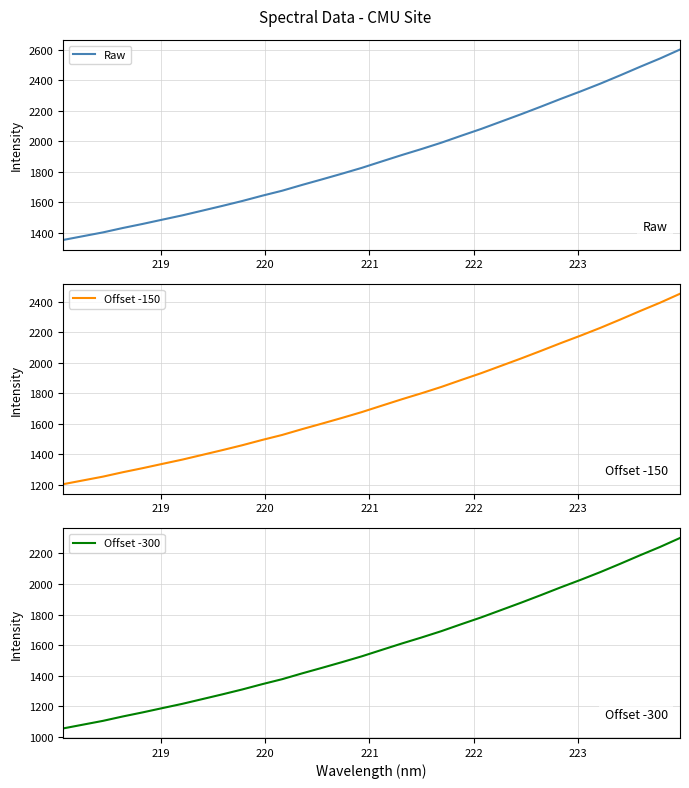

What is the highest value of the Raw series?

2601.4